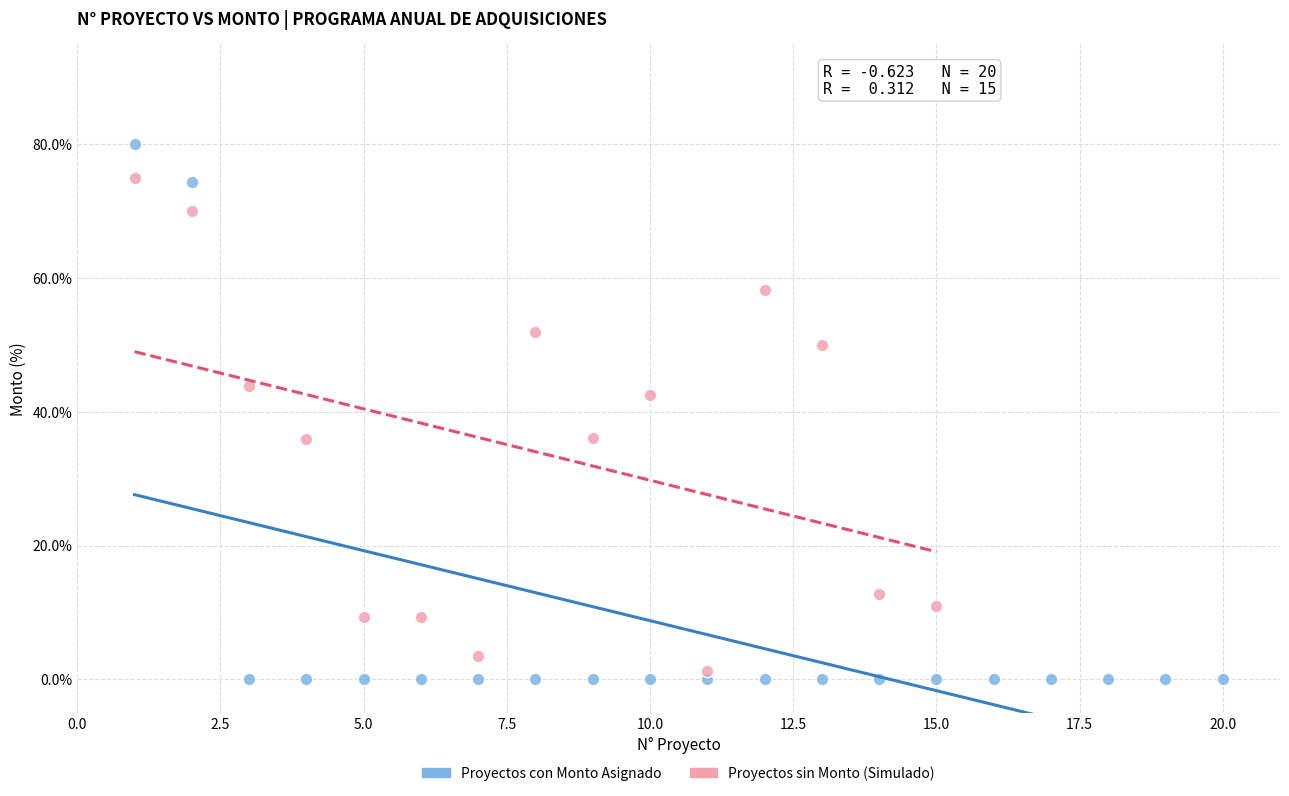

Which series has the widest spread of Y values?

Proyectos con Monto Asignado